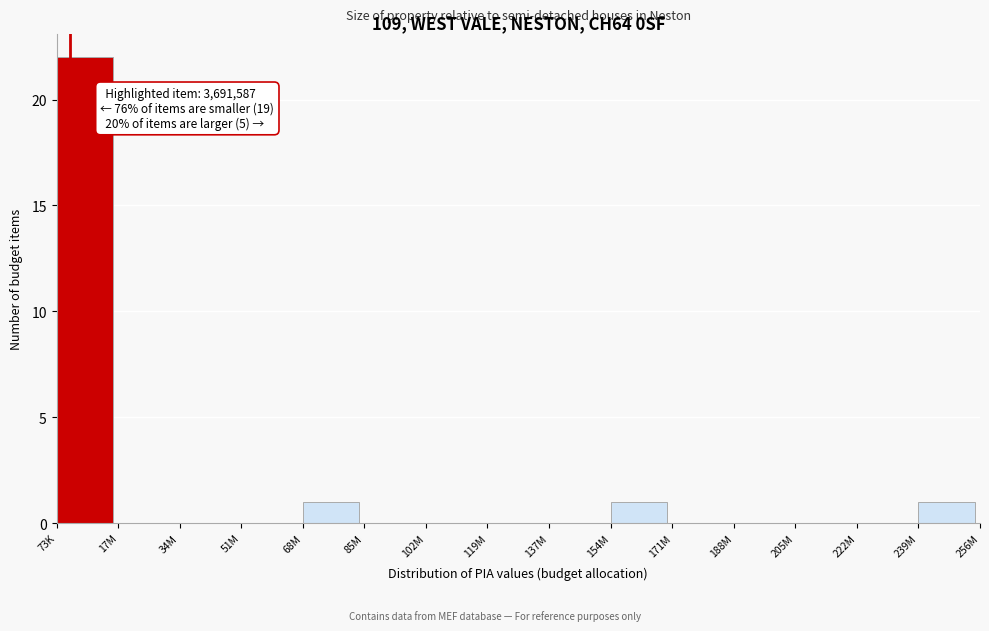

Reading left to right, transcribe all the data shown in this chart.

73K=22	17M=0	34M=0	51M=0	68M=1	85M=0	102M=0	119M=0	137M=0	154M=1	171M=0	188M=0	205M=0	222M=0	239M=1